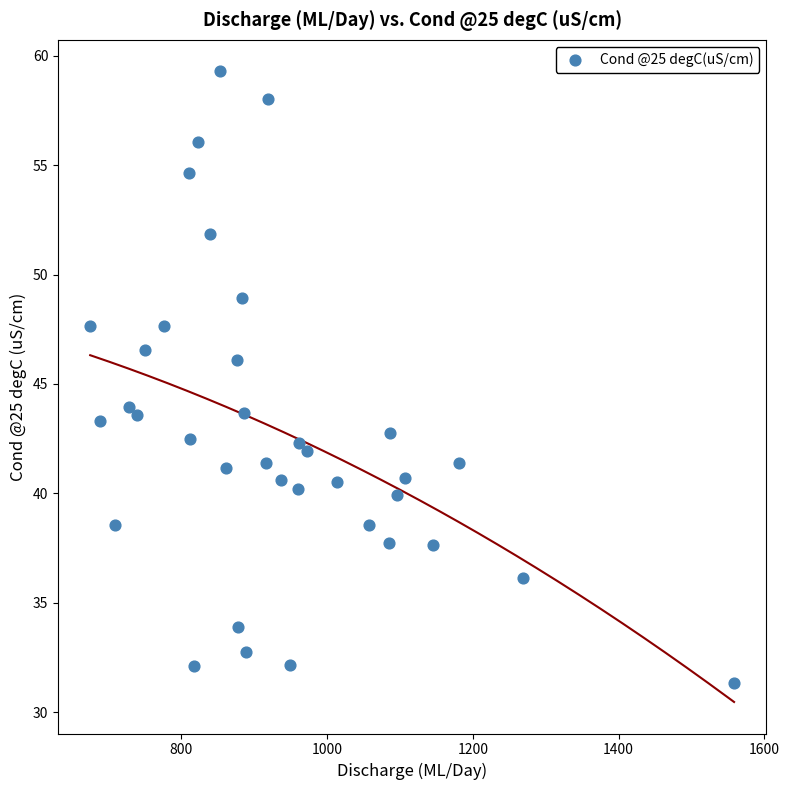

What is the range of Y values (max minus min)?

28.0